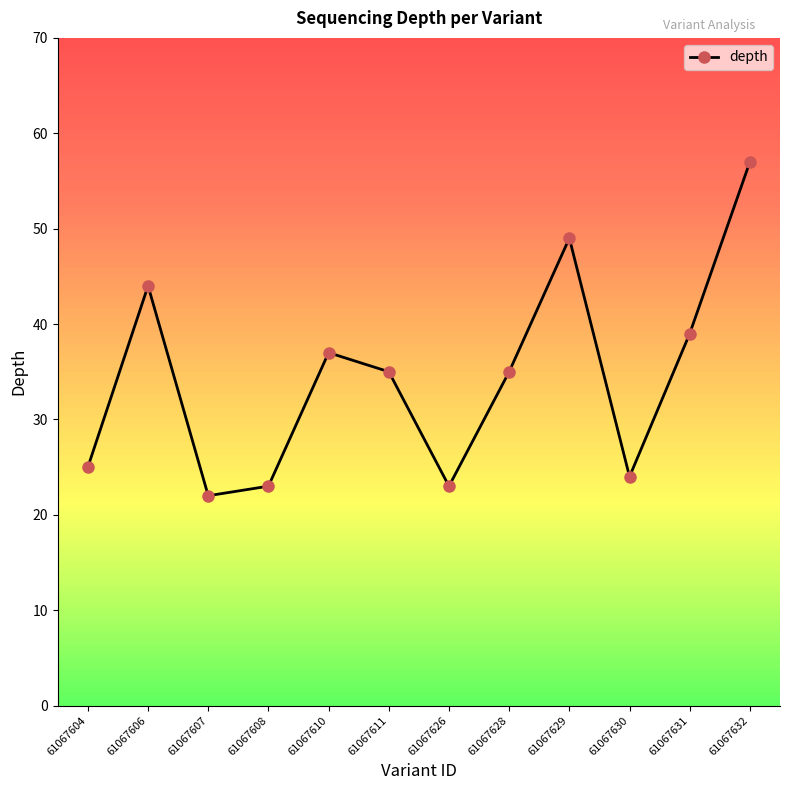

At which category does the chart reach its peak across all series?

61067632